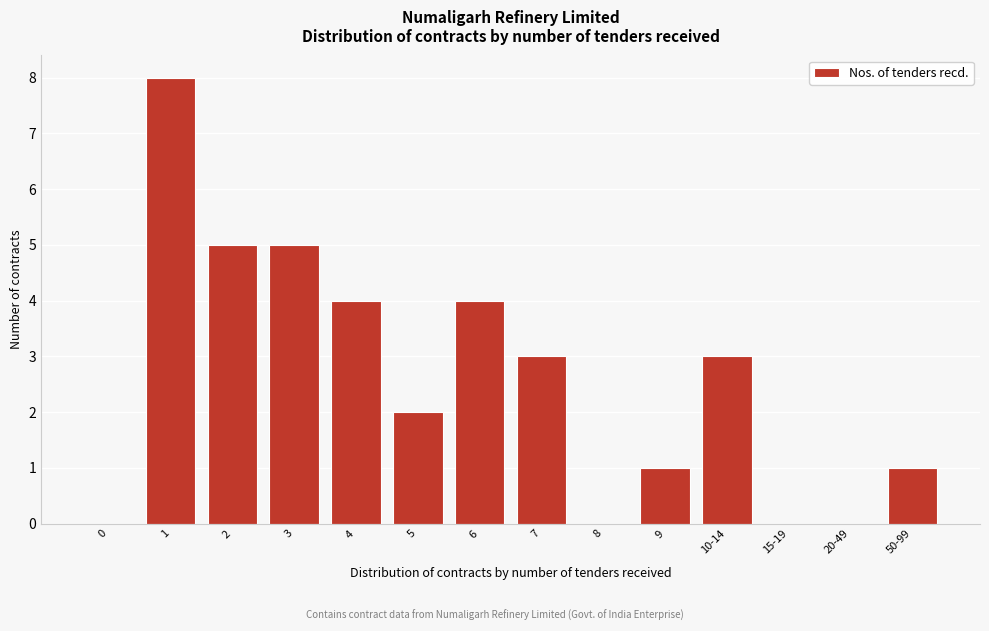

Reading right to left, transcribe all the data shown in this chart.

50-99=1	20-49=0	15-19=0	10-14=3	9=1	8=0	7=3	6=4	5=2	4=4	3=5	2=5	1=8	0=0